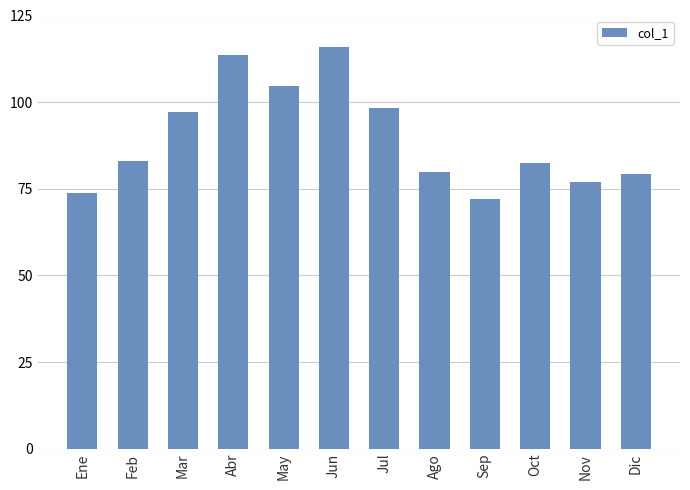

How many values are below 83?

6